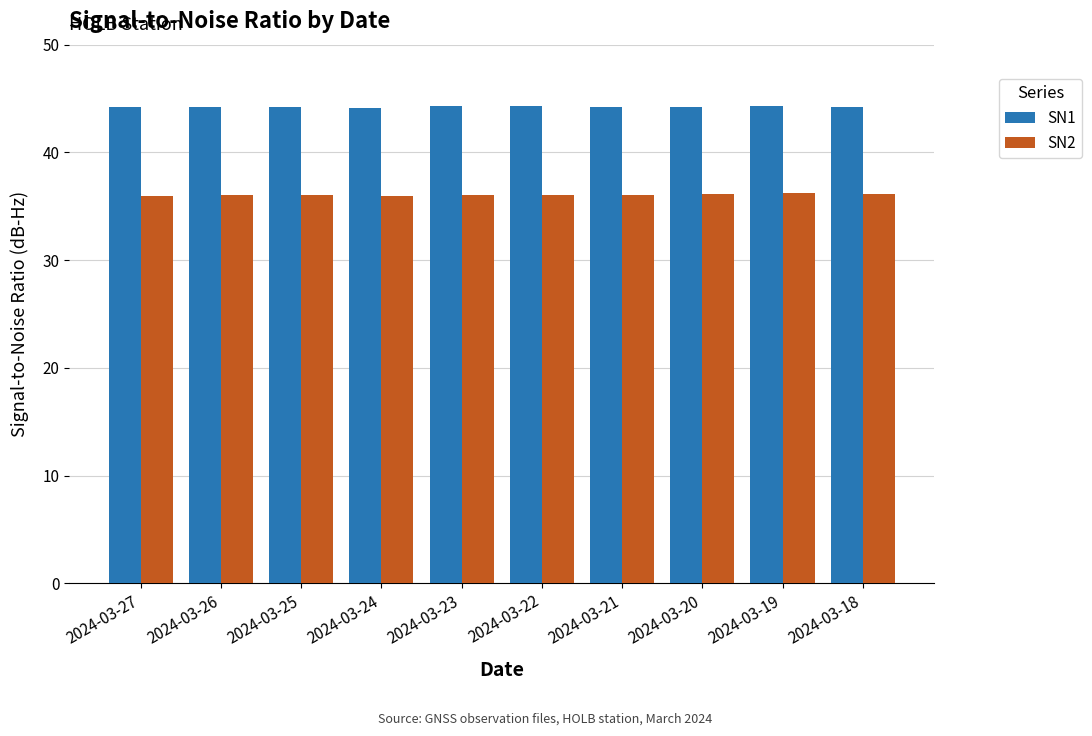

What is the maximum value for SN2?

36.2